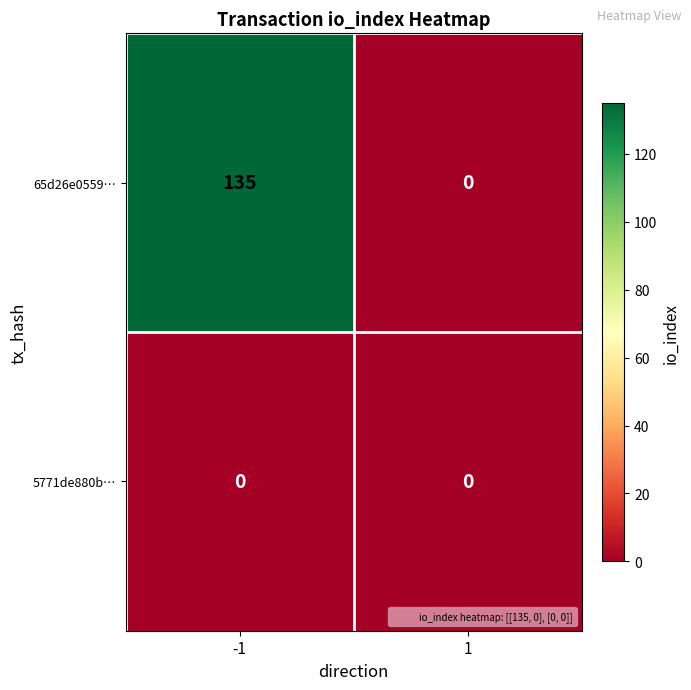

Which series has the largest total across all categories?

65d26e0559…